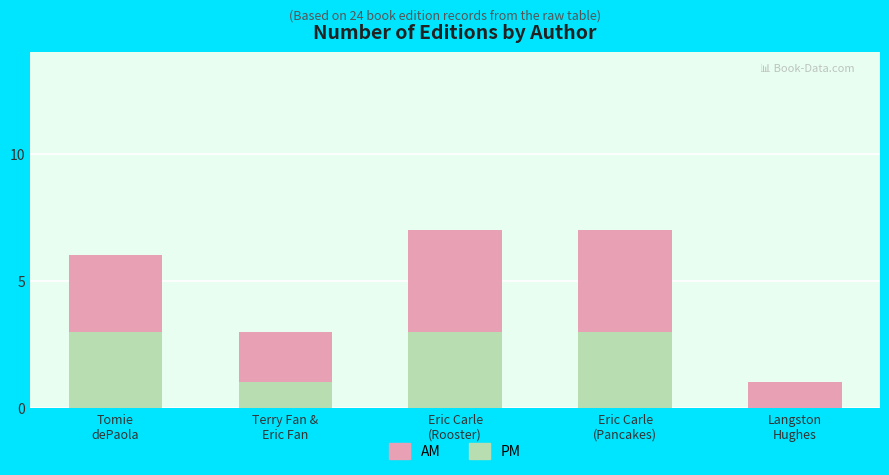

What is the maximum value for PM?

3